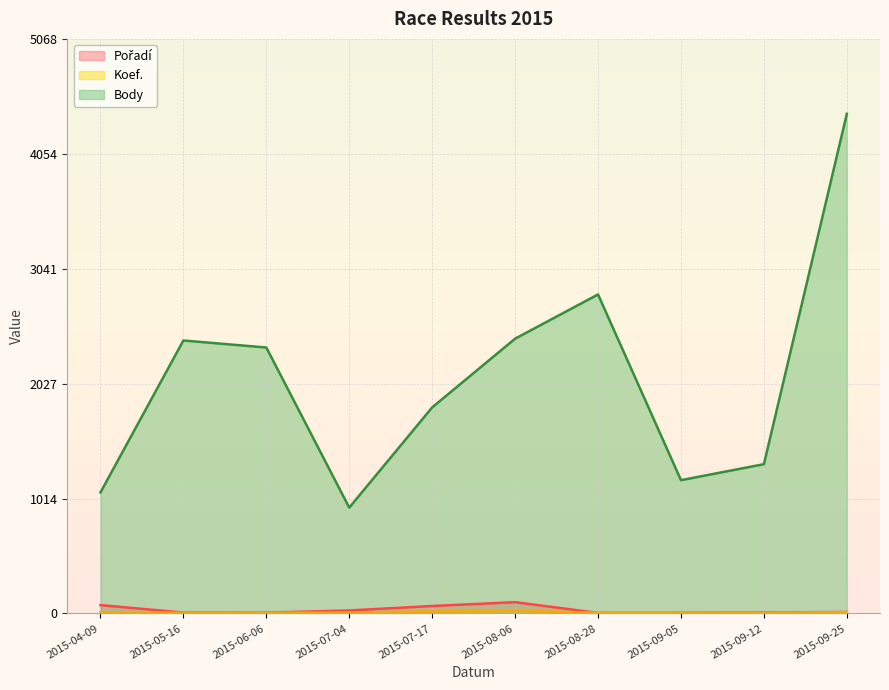

True or false: Body and Pořadí cross at least once.

False